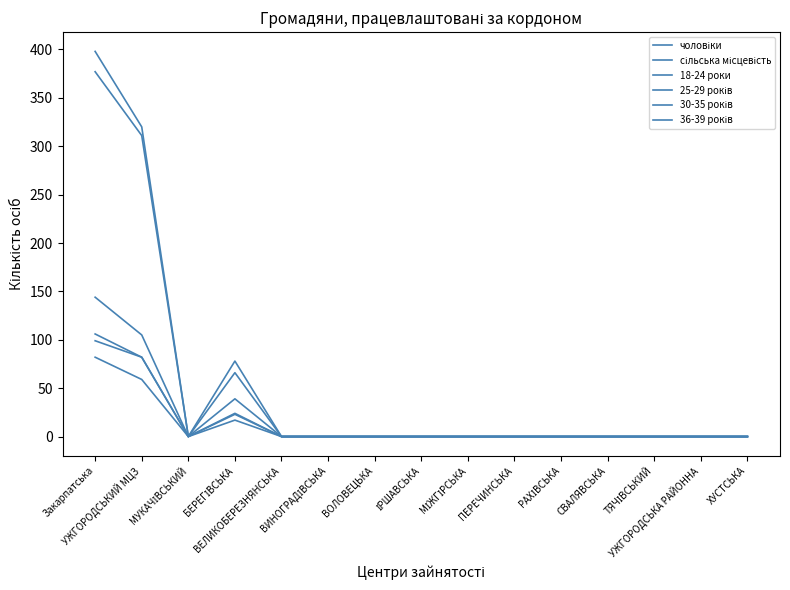

Reading left to right, transcribe all the data shown in this chart.

чоловіки: 377	311	0	66	0	0	0	0	0	0	0	0	0	0	0
сільська місцевість: 398	320	0	78	0	0	0	0	0	0	0	0	0	0	0
18-24 роки: 144	105	0	39	0	0	0	0	0	0	0	0	0	0	0
25-29 років: 82	59	0	23	0	0	0	0	0	0	0	0	0	0	0
30-35 років: 99	82	0	17	0	0	0	0	0	0	0	0	0	0	0
36-39 років: 106	82	0	24	0	0	0	0	0	0	0	0	0	0	0